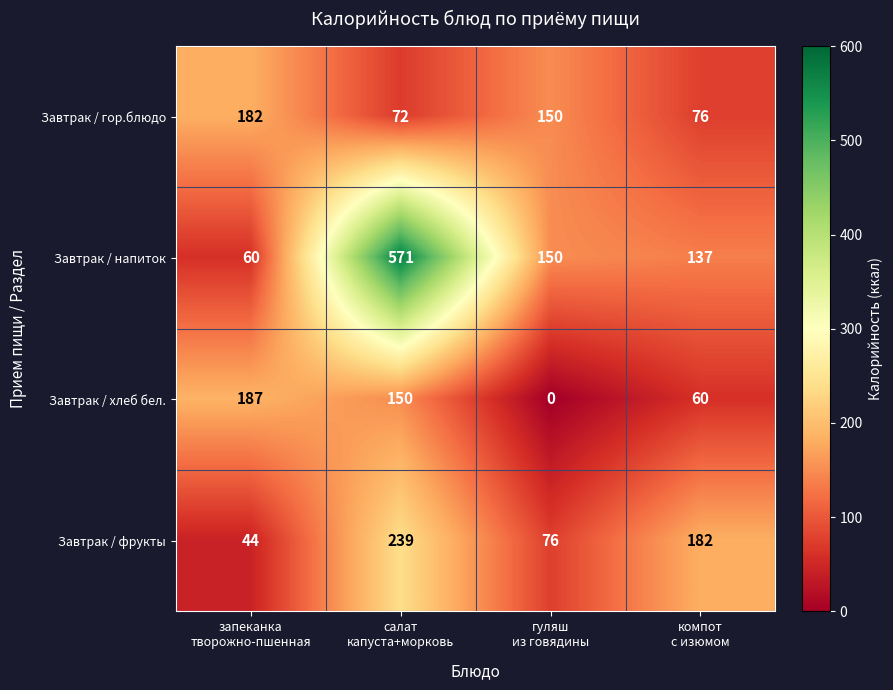

Count the Завтрак / фрукты values in the range 76 to 239.

3